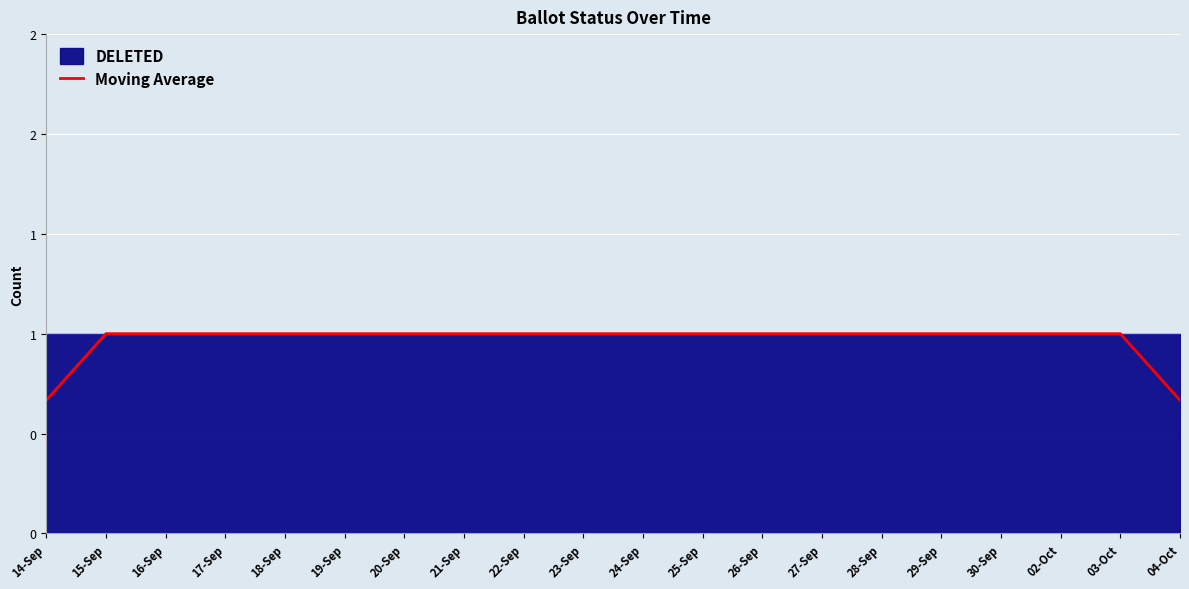

Between 17-Sep and 14-Sep, which is larger?

17-Sep